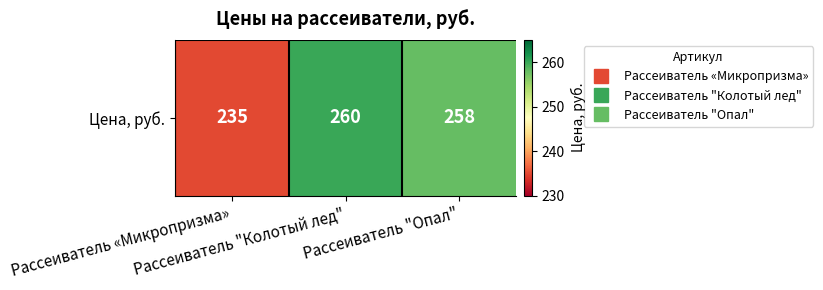

Reading left to right, transcribe all the data shown in this chart.

235	260	258